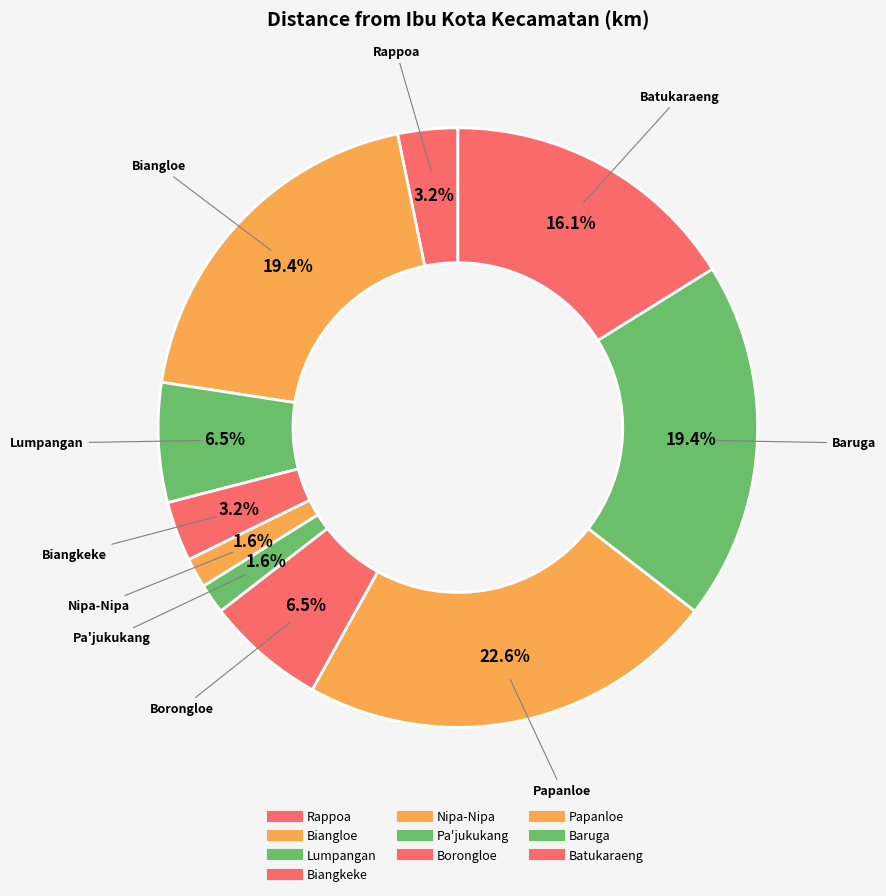

How many segments does this pie chart have?

10